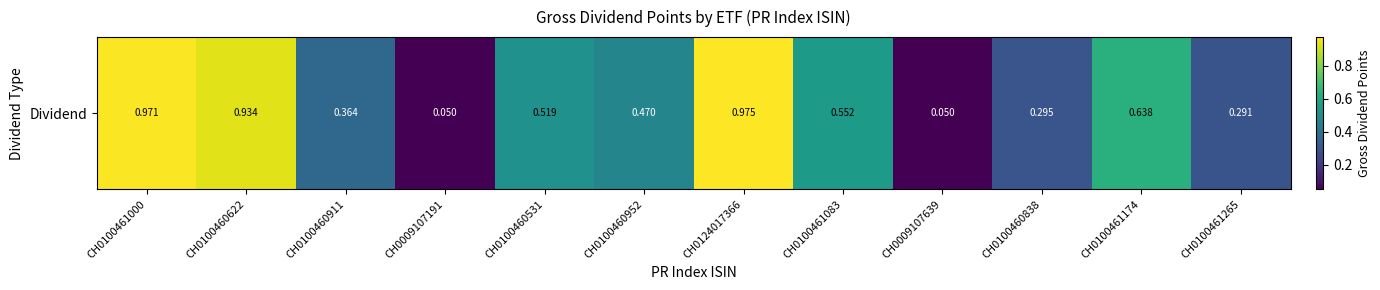

The chart shows a value of 0.3 at CH0100460952. True or false?

False